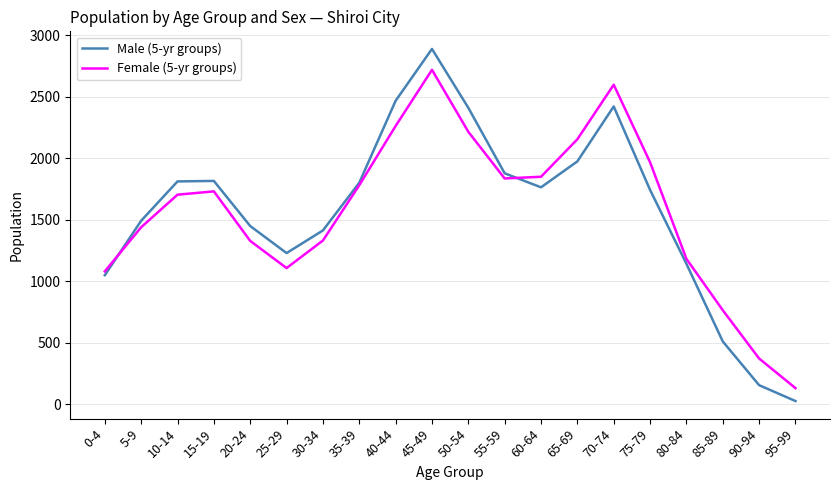

List the series in order of their peak value, highest first.

Male (5-yr groups), Female (5-yr groups)